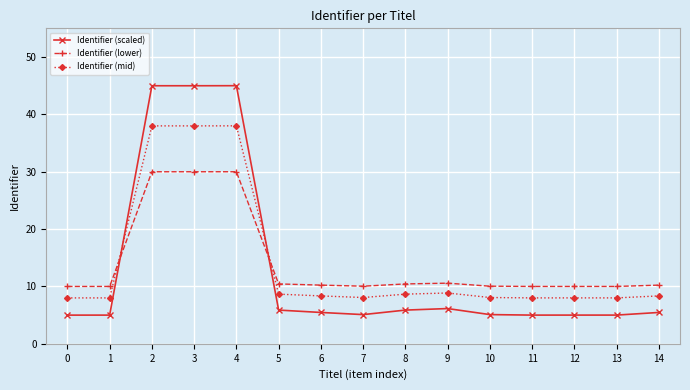

Is it true that Identifier (mid) equals 13.0 at 3?

False